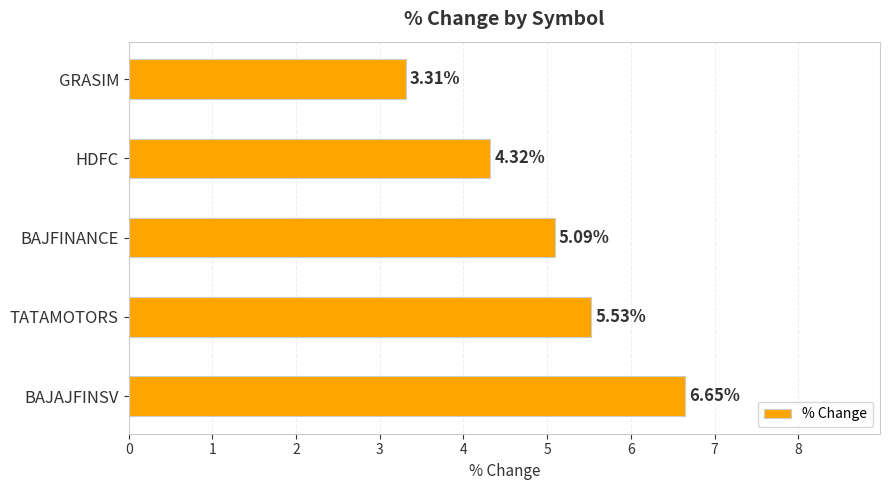

Count the number of values greater than 5.

3